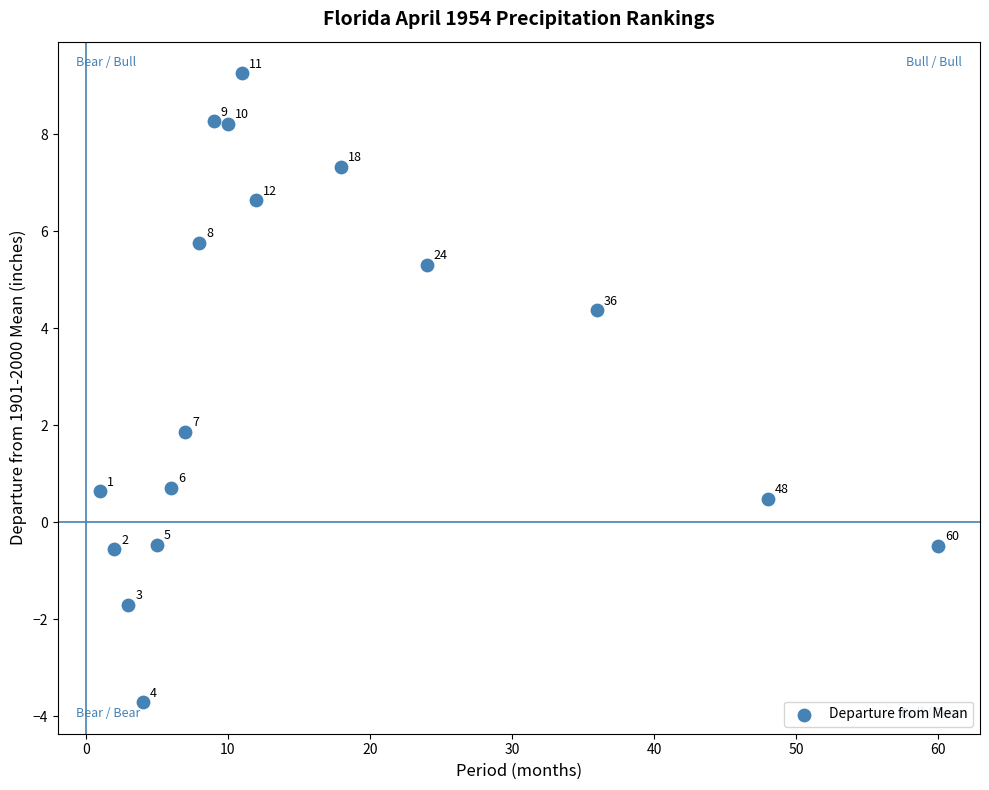

What Y value in the scatter plot is closest to 2?

1.9